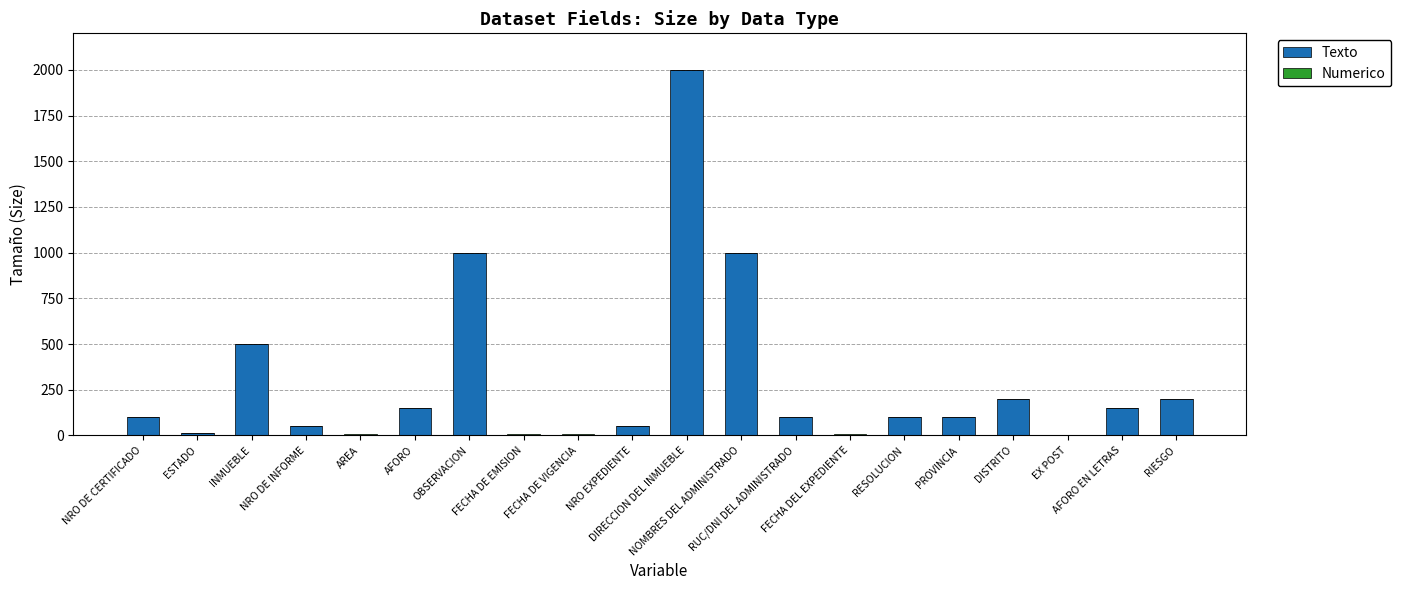

What is the total value across all series at RUC/DNI DEL ADMINISTRADO?

100